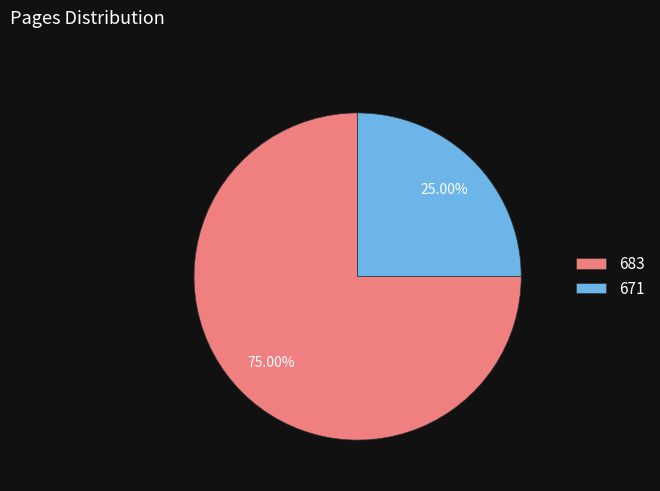

What is the total percentage of 683 and 671?

100.0%